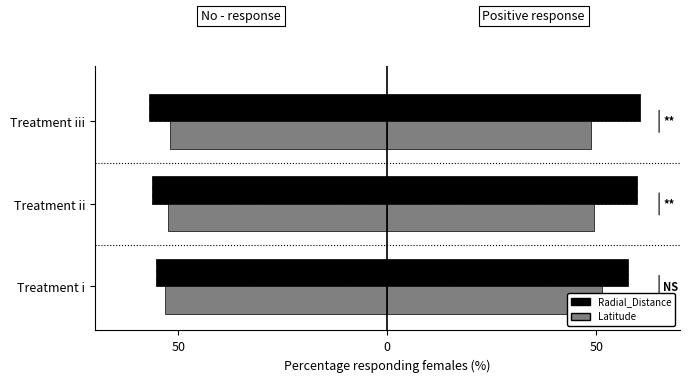

The Radial_Distance (no-response) series shows -55.5 at Treatment i. True or false?

True